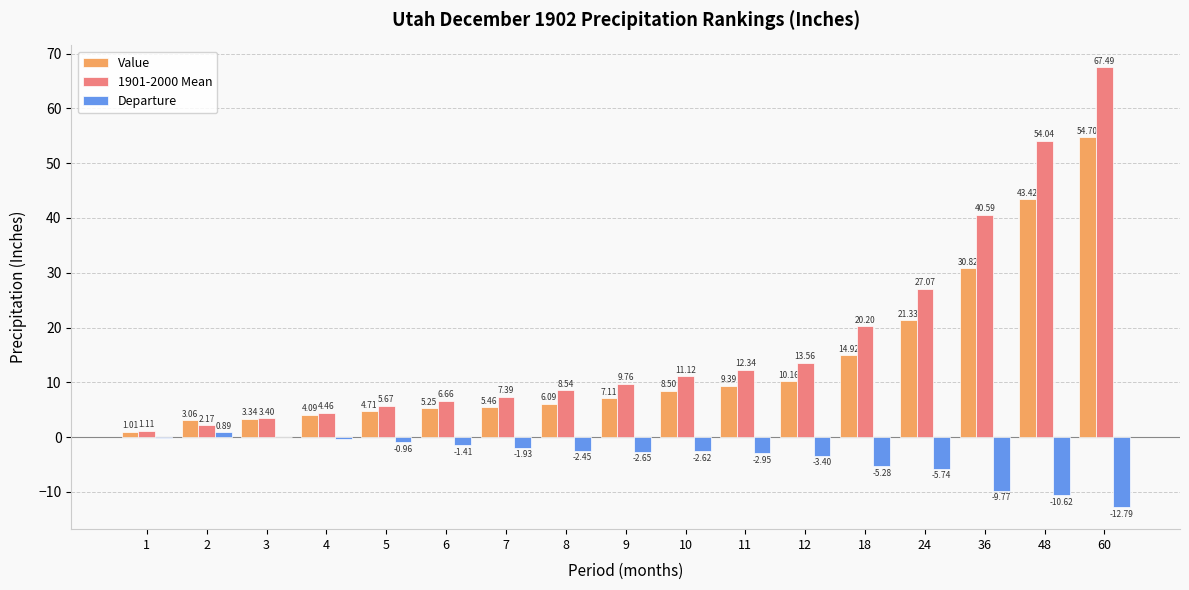

The value of 1901-2000 Mean at 11 is 19.1. True or false?

False